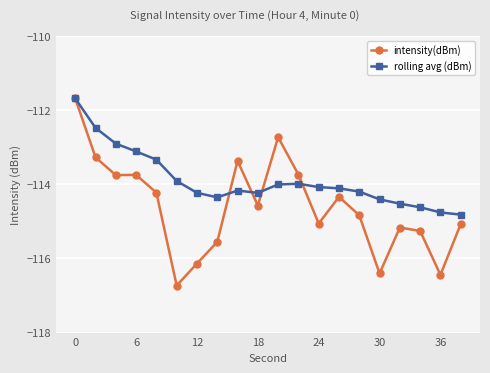

What is the maximum value shown in the chart?

-111.7